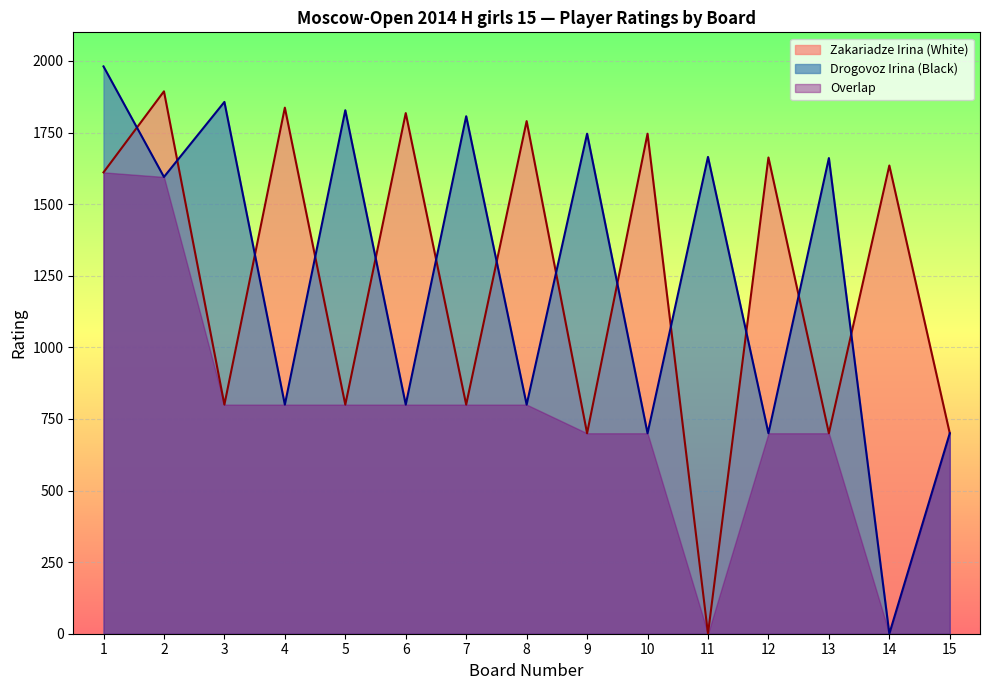

The value of Drogovoz Irina at 9 is 1746. True or false?

True